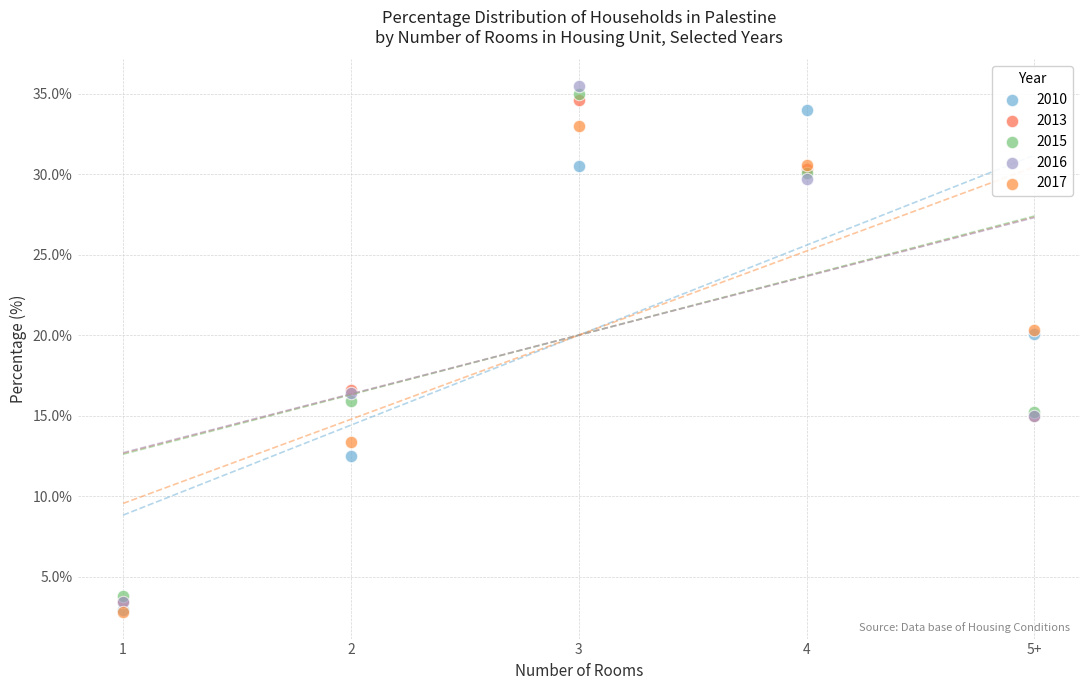

What are all the series names shown in the legend?

2010, 2013, 2015, 2016, 2017